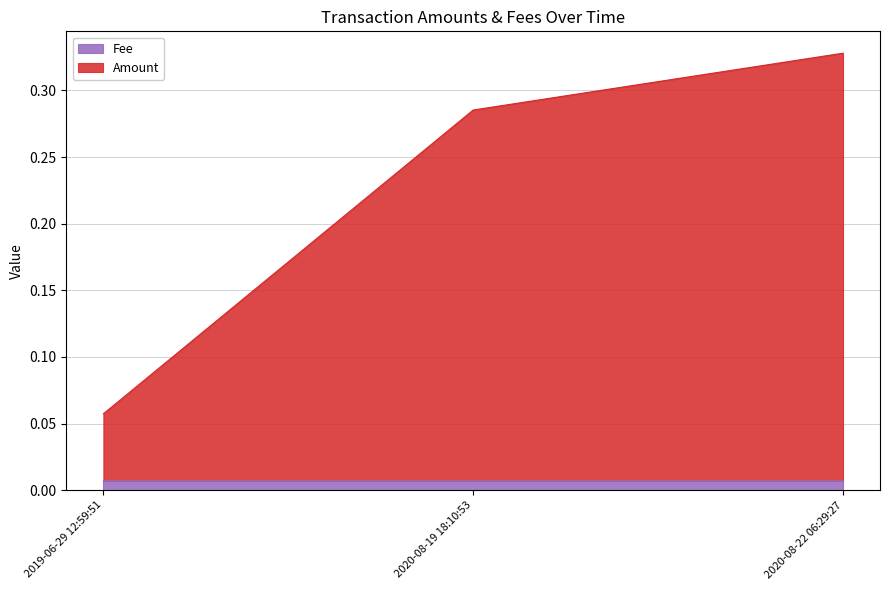

Is it true that Fee equals 0.0 at 2020-08-22 06:29:27?

False